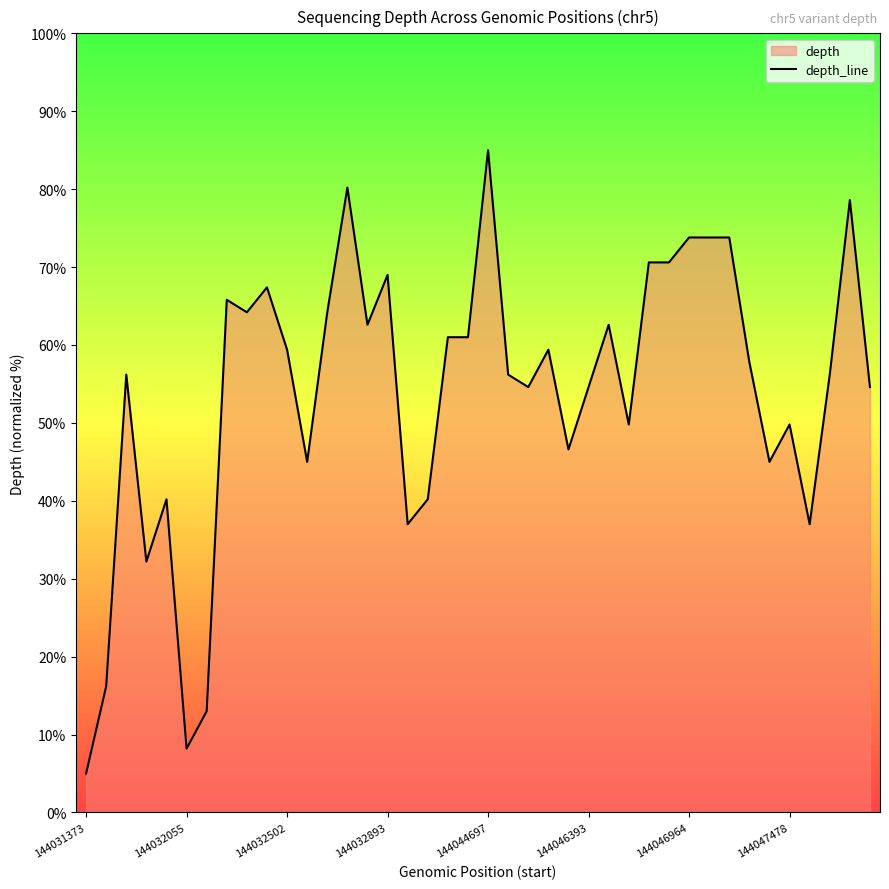

What value does the data have at 144032055?

8.2